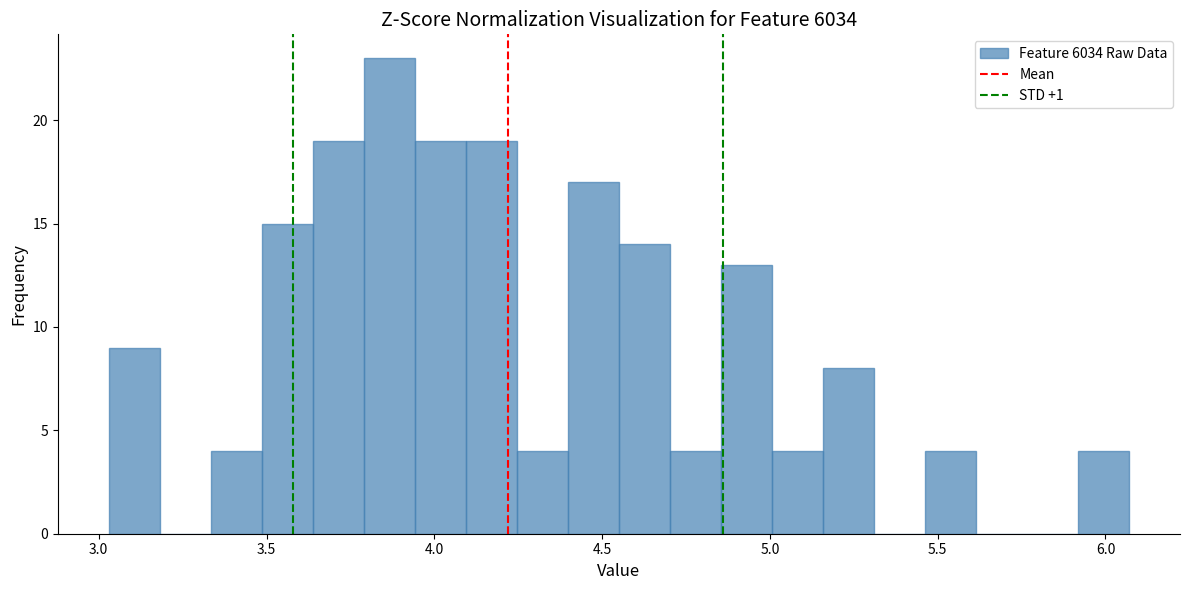

Around what value on the x-axis is the tallest bar? Give the approximate position of its centre, as read against the axis.

3.85